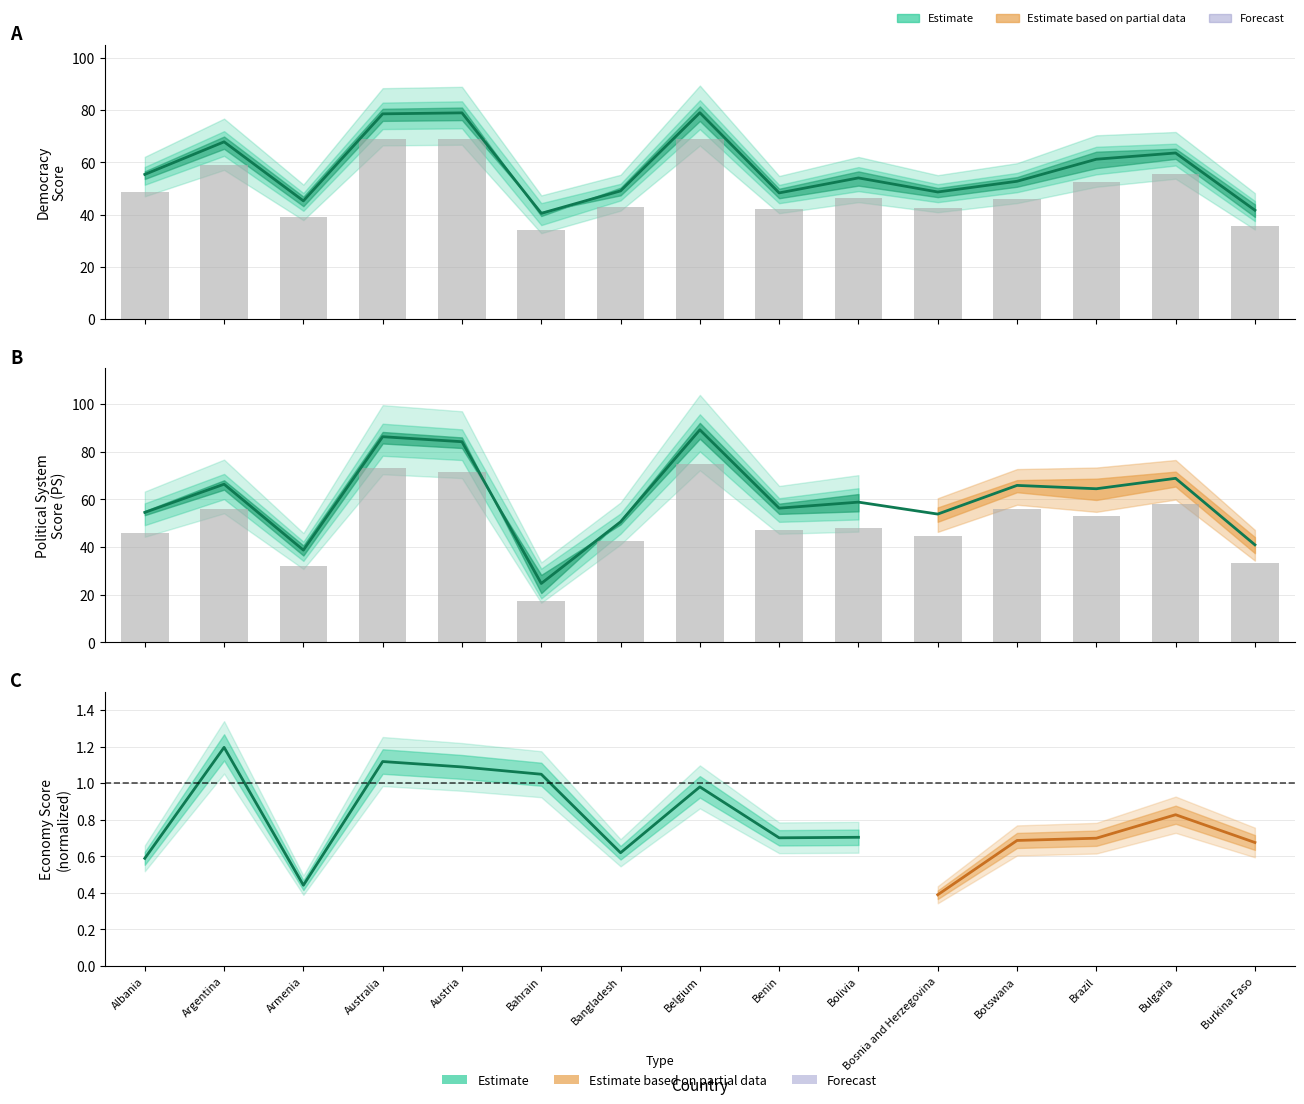

What is the difference between the PS 2012-2013 values at Bangladesh and Argentina?

13.5